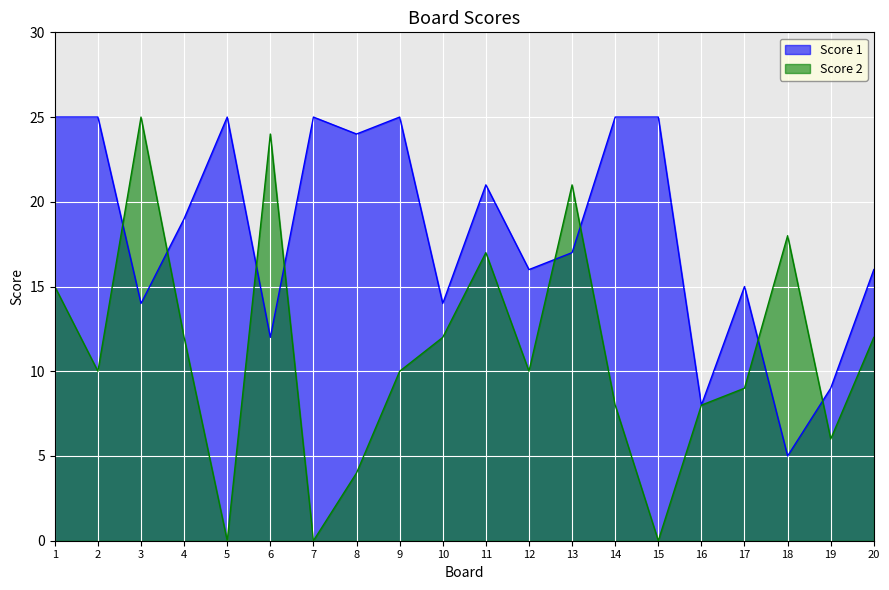

Reading right to left, list all the values displayed in this chart.

Score 1: 16	9	5	15	8	25	25	17	16	21	14	25	24	25	12	25	19	14	25	25
Score 2: 12	6	18	9	8	0	8	21	10	17	12	10	4	0	24	0	12	25	10	15